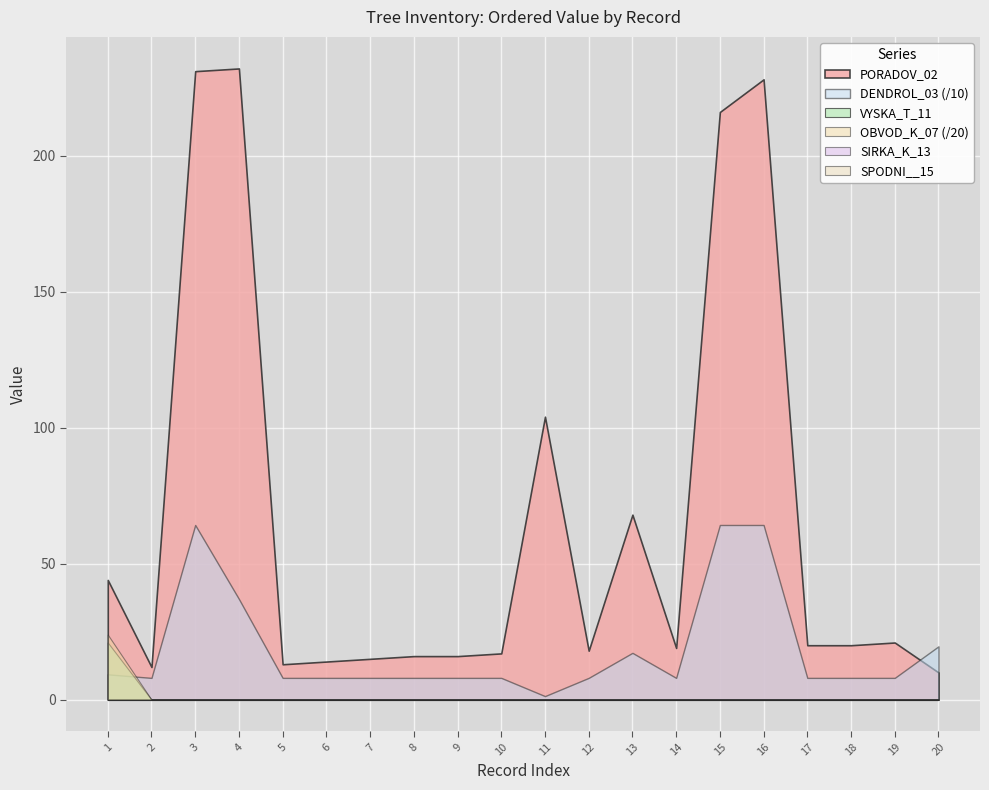

Is it true that OBVOD_K_07 equals 156 at 7?

False